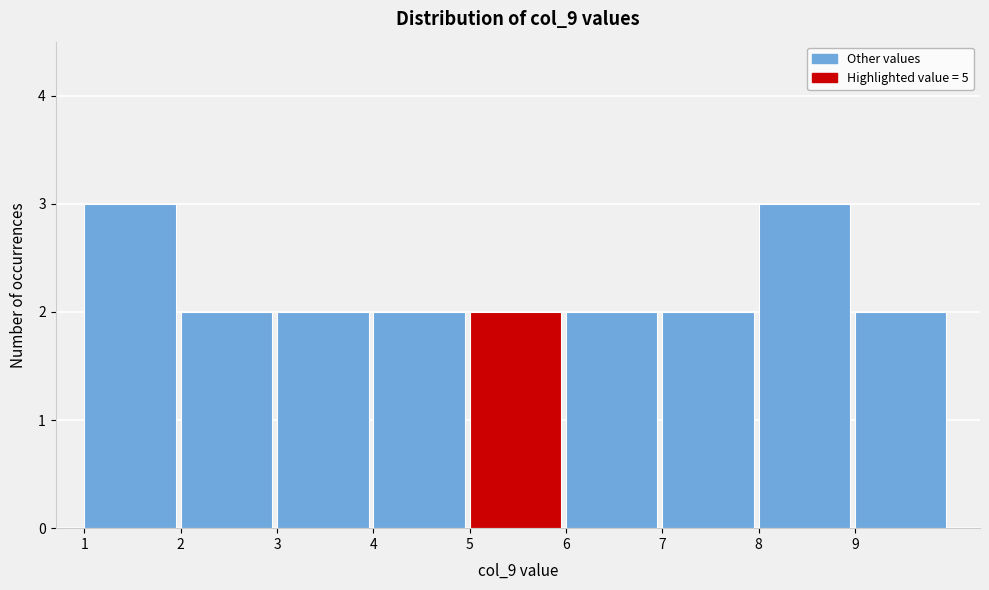

Reading left to right, transcribe this chart: for each bar, give the range it covers on the x-axis and its height. The values are not printed on the chart, so give them approximately, as read against the axis.

1 to 2: 3
2 to 3: 2
3 to 4: 2
4 to 5: 2
5 to 6: 2
6 to 7: 2
7 to 8: 2
8 to 9: 3
9 to 10: 2